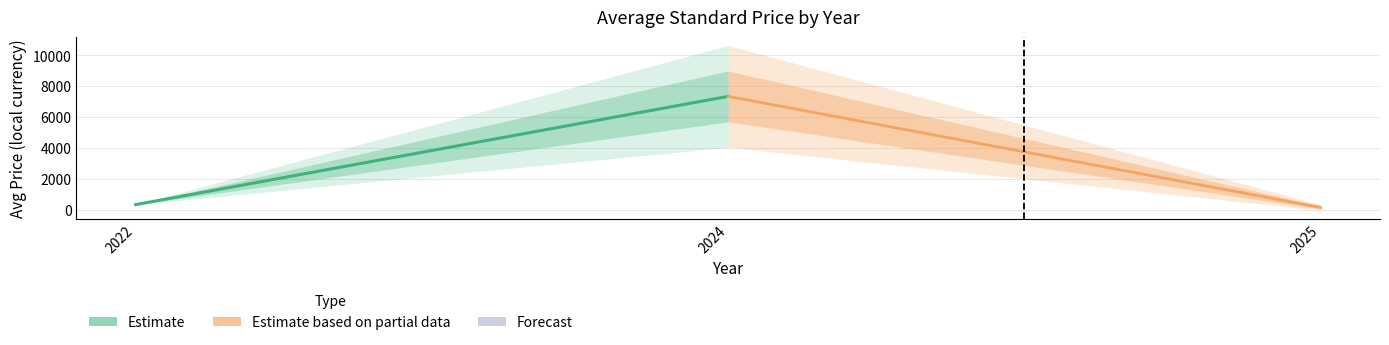

Reading right to left, extract all data points from this chart.

Estimate: 7350.0	330.0
Estimate based on partial data: 144.0	7350.0